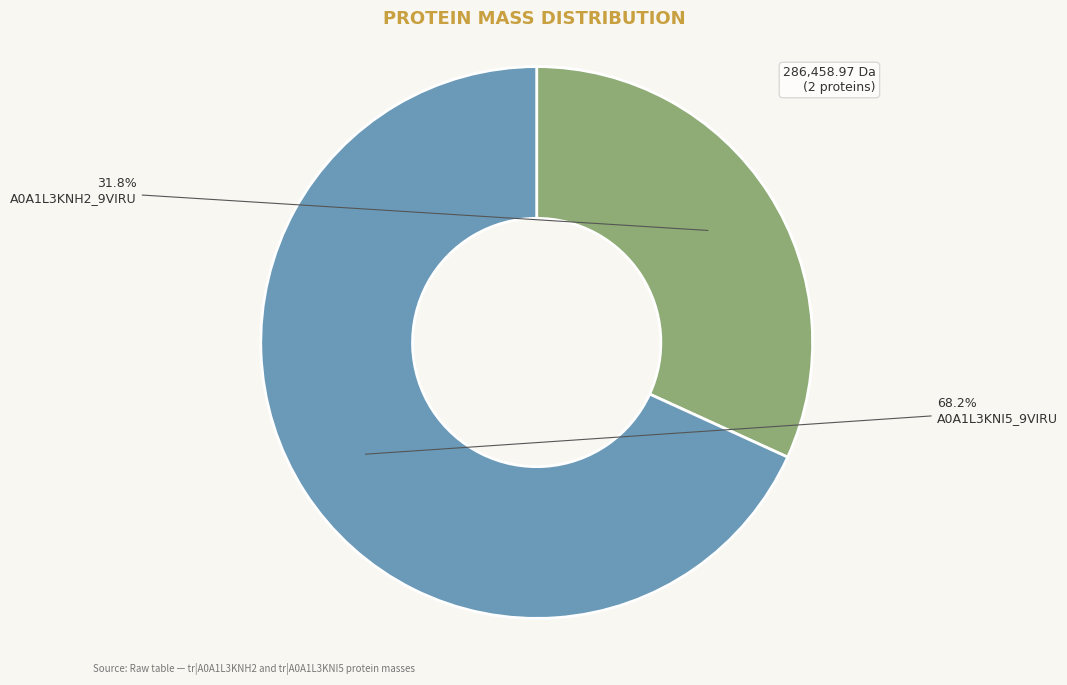

Between A0A1L3KNI5_9VIRU and A0A1L3KNH2_9VIRU, which is larger?

A0A1L3KNI5_9VIRU